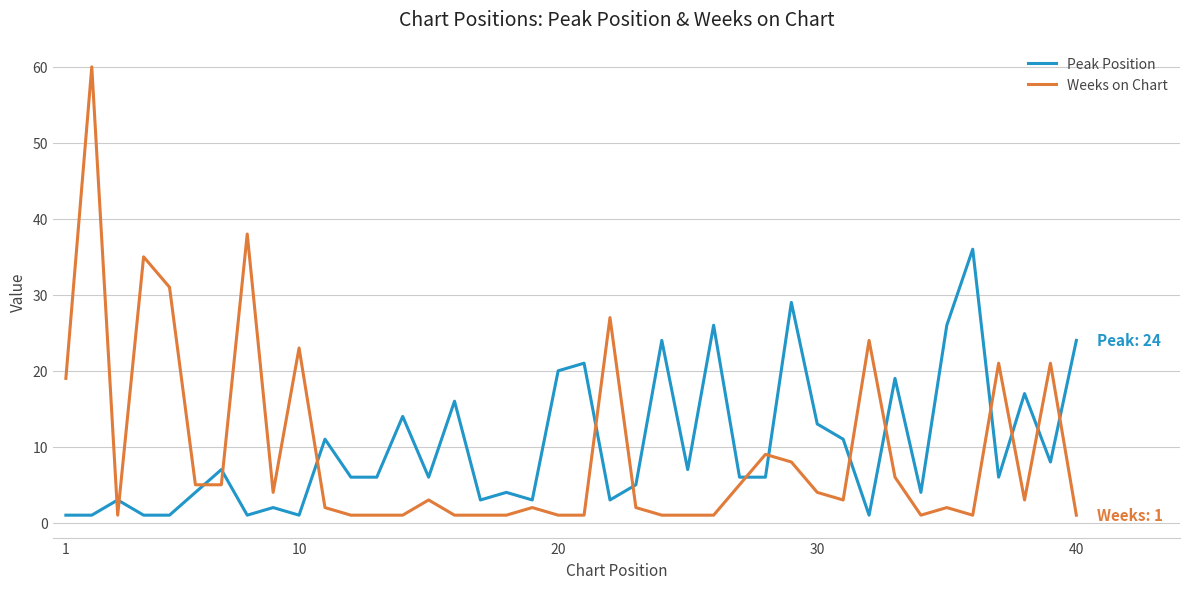

What is the difference between the maximum and minimum values in the Peak Position series?

35